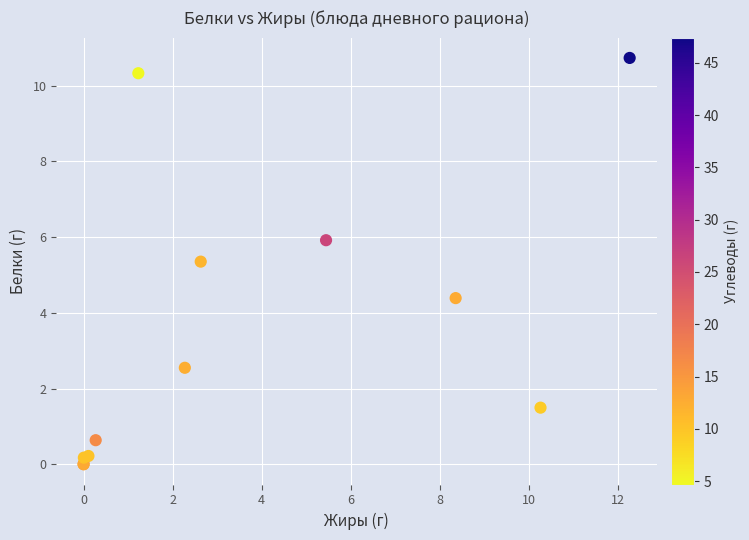

What Y value in the scatter plot is closest to 5?

5.4